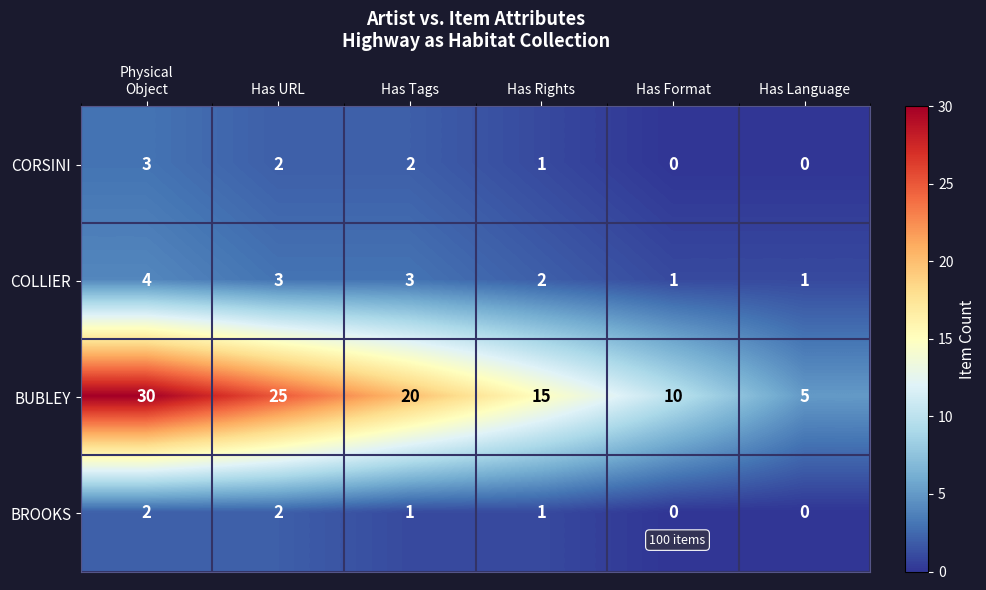

True or false: BROOKS has a value of 2 at Has URL.

True